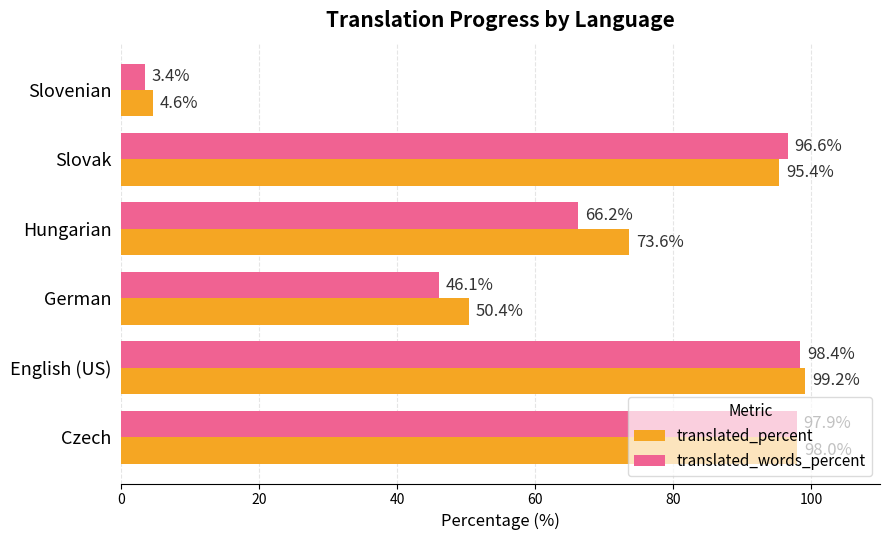

What is the total value across all series at Slovenian?

8.0